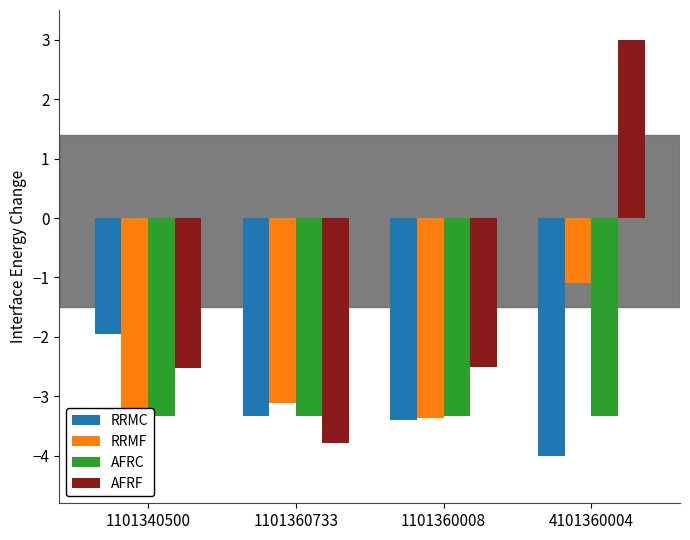

What are all the series names shown in the legend?

RRMC, RRMF, AFRC, AFRF